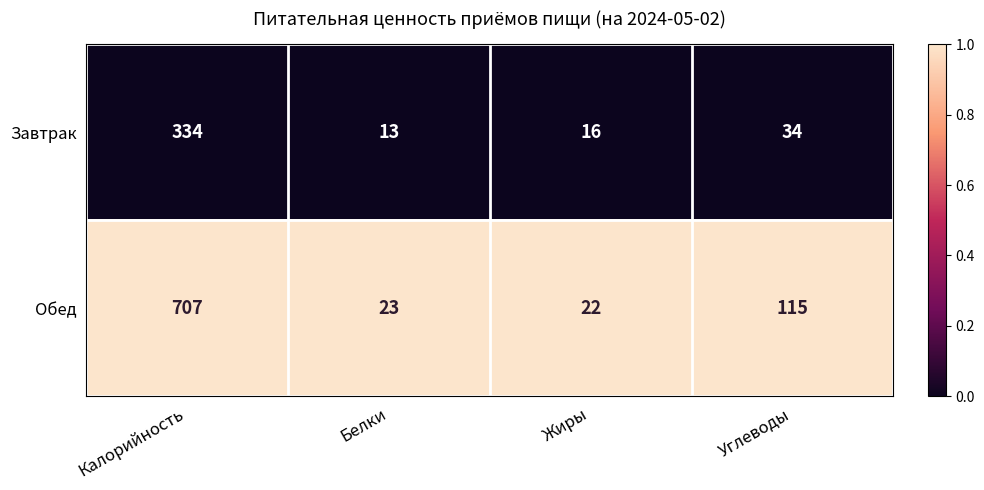

What is the approximate value of Обед at Углеводы?

115